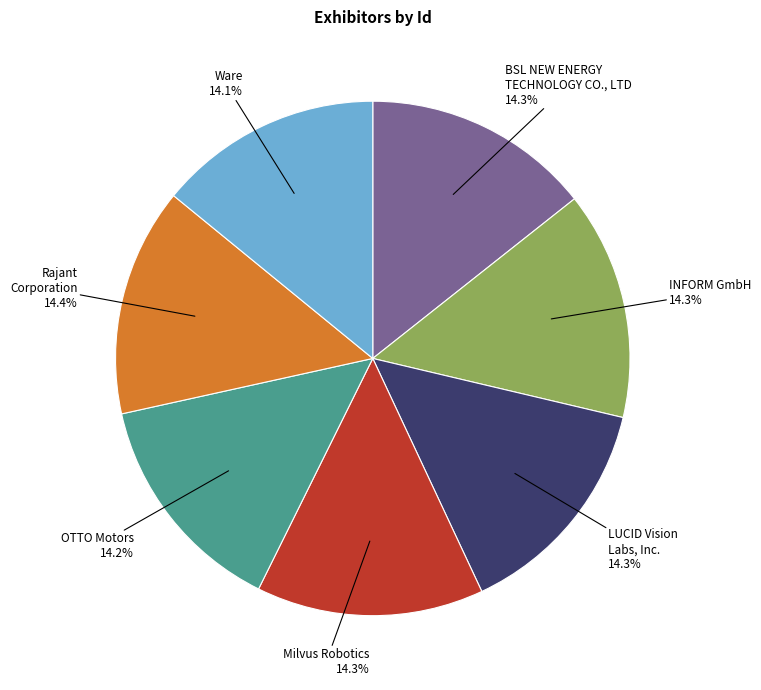

How much of the chart is everything except Milvus Robotics?

85.7%